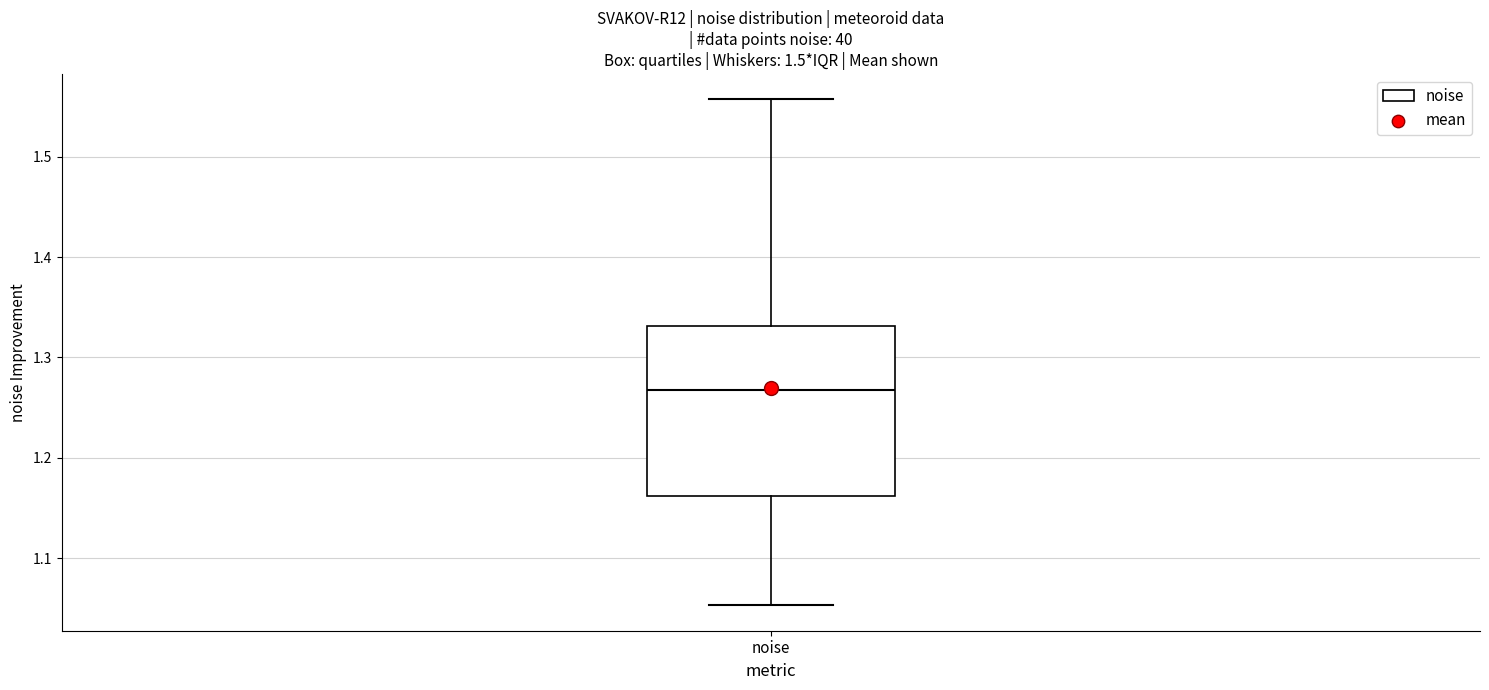

Transcribe this box plot: give where the median line is, the range the box spans, and where the two whiskers end, as read against the y-axis. The values are not printed on the chart, so give them approximately, as read against the axis.

median 1.27, box 1.16 to 1.33, whiskers 1.05 to 1.56